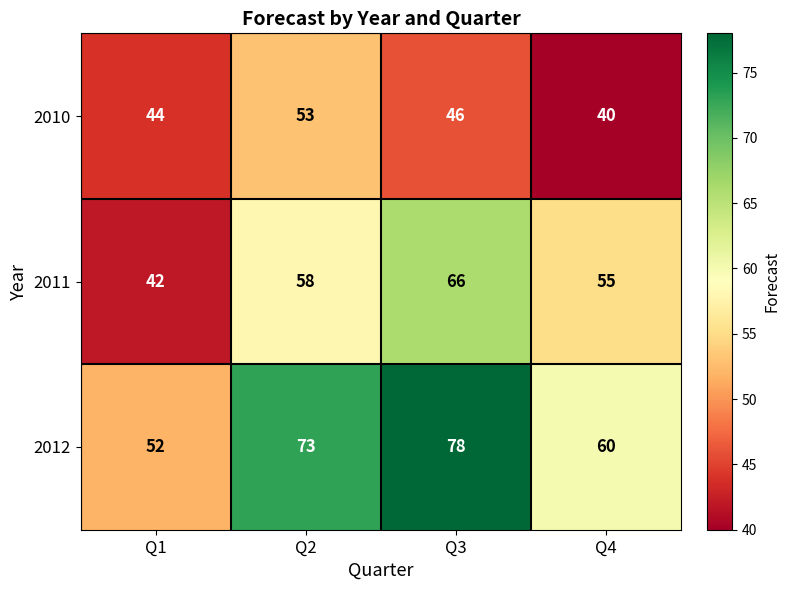

What is the greatest value displayed?

78